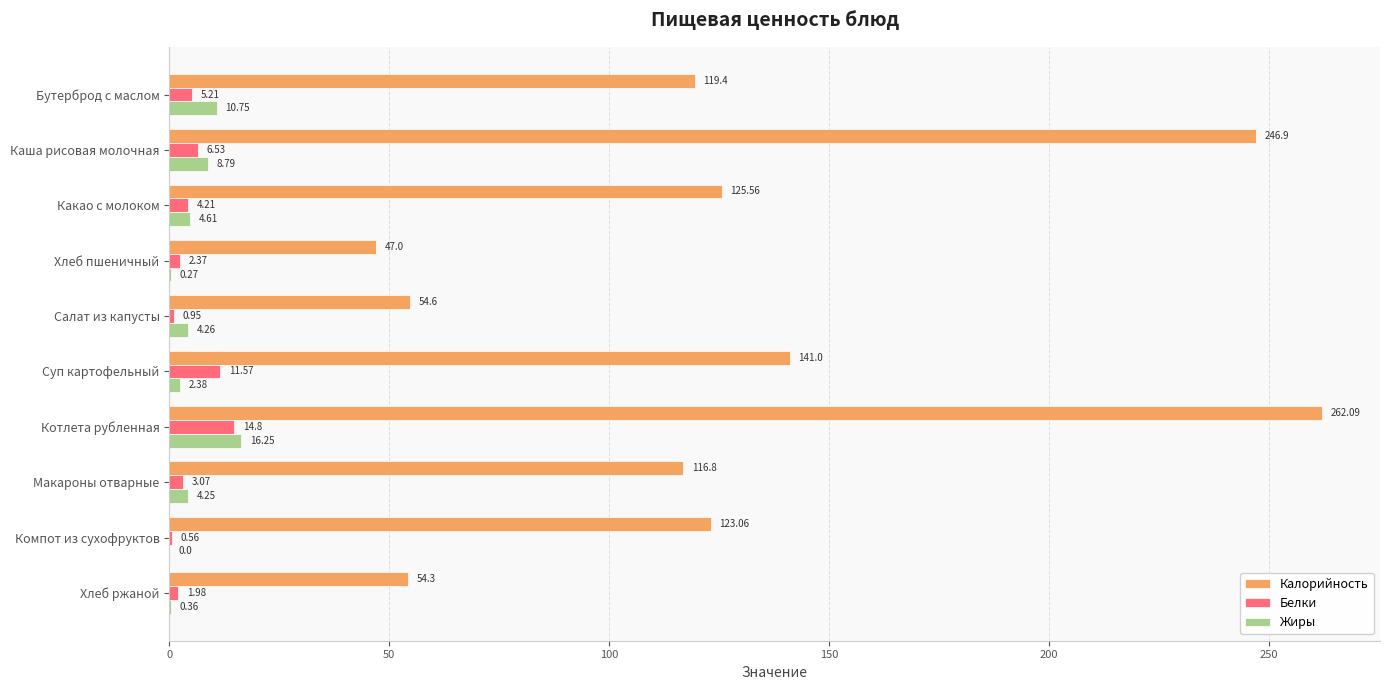

What is the average value of the Калорийность series?

129.1